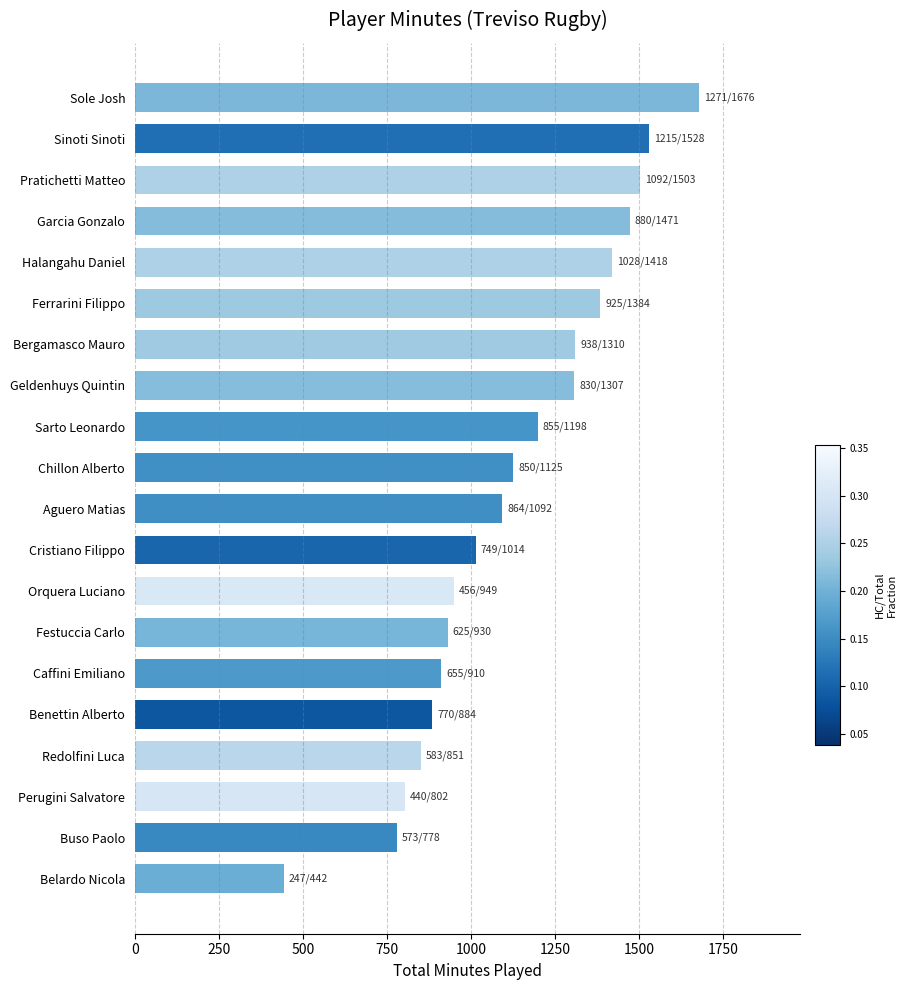

How many bars are there in total?

20